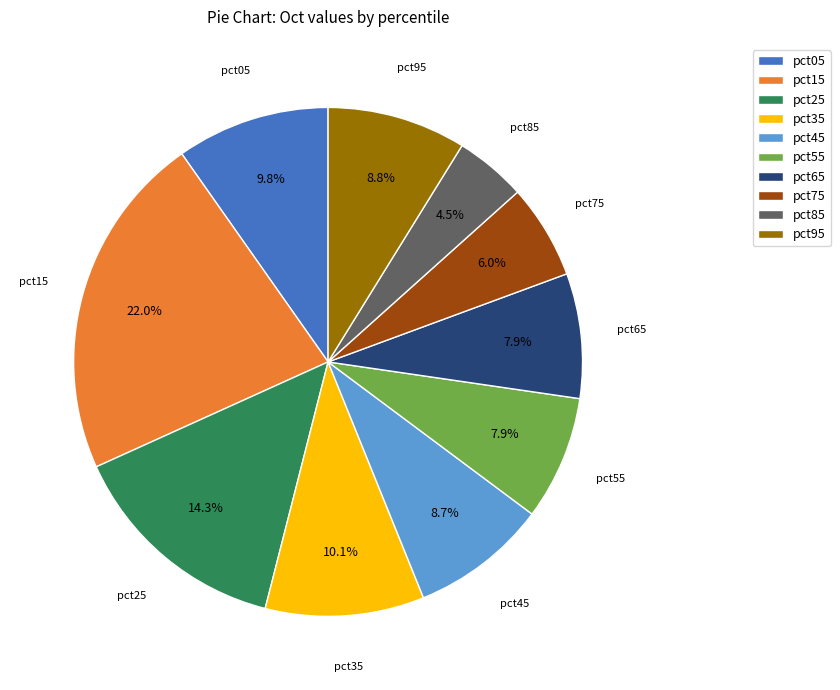

Is it true that pct55 is 8% of the pie?

True